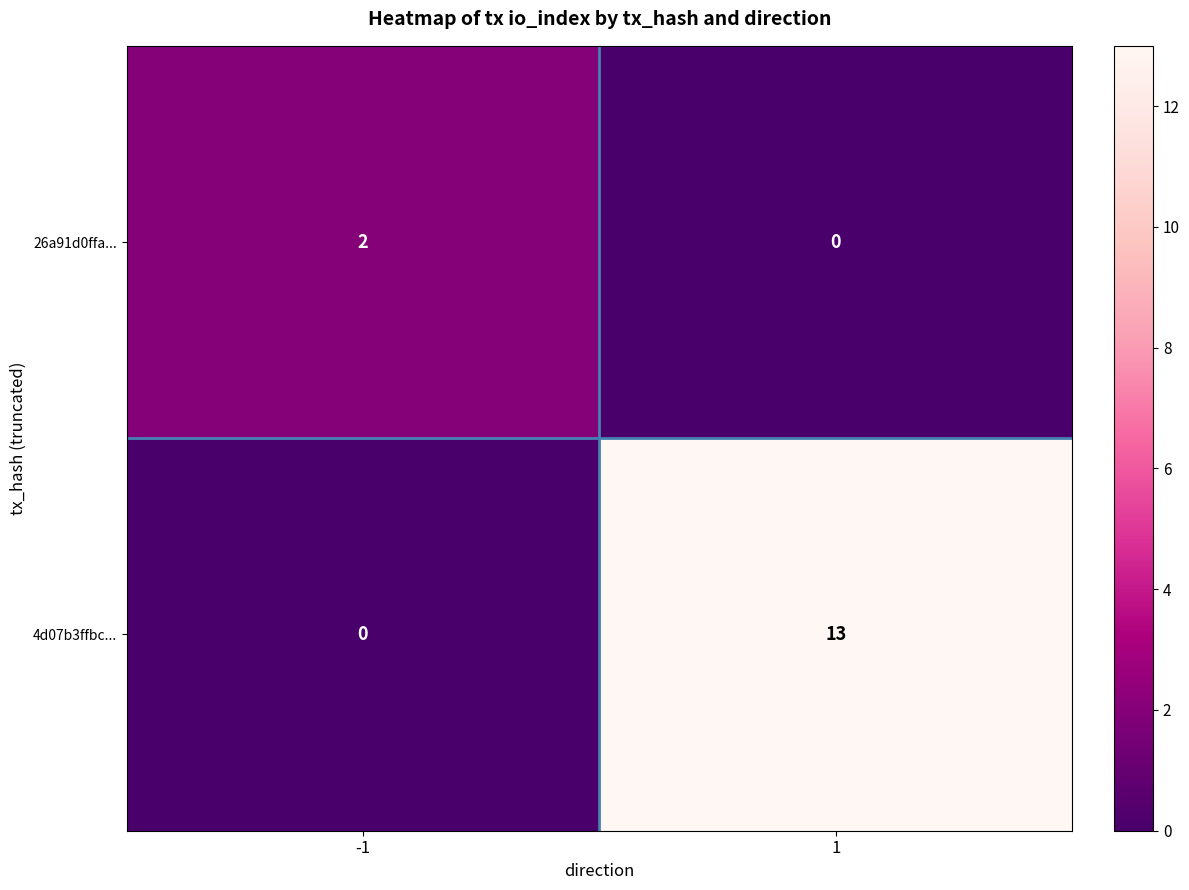

What is the sum of all 4d07b3ffbc... values?

13